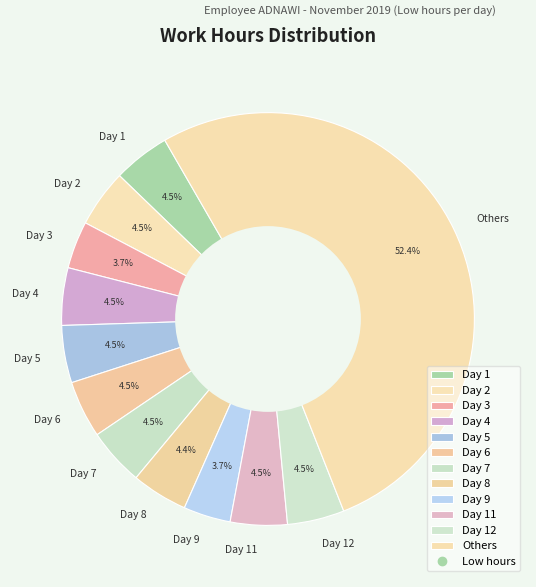

Is there any slice that represents more than half of the pie?

Yes